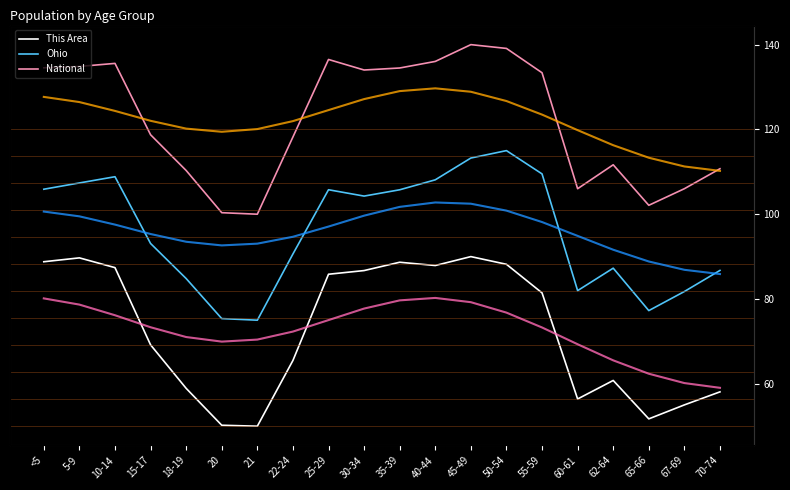

List the labels in order of This Area value, largest first.

45-49, 5-9, <5, 35-39, 50-54, 40-44, 10-14, 30-34, 25-29, 55-59, 15-17, 22-24, 62-64, 18-19, 70-74, 60-61, 67-69, 65-66, 20, 21